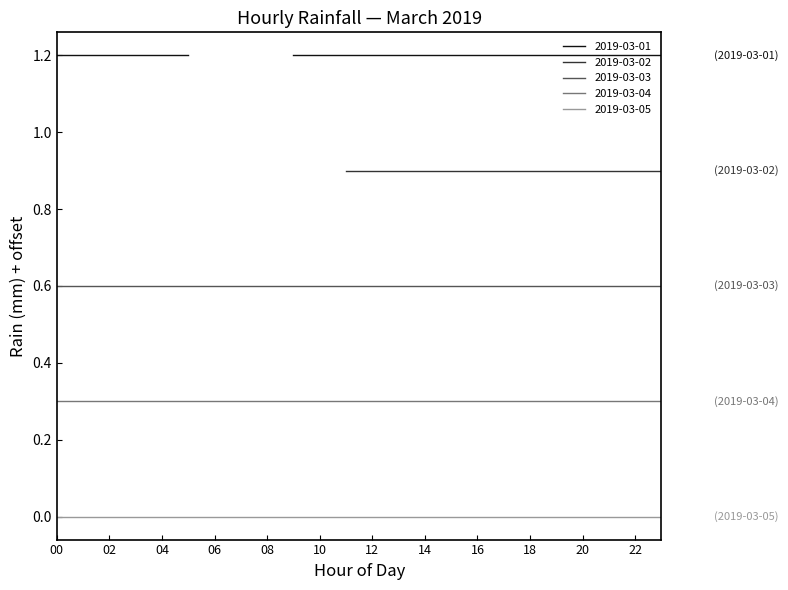

Between 12 and 20, which is larger?

12